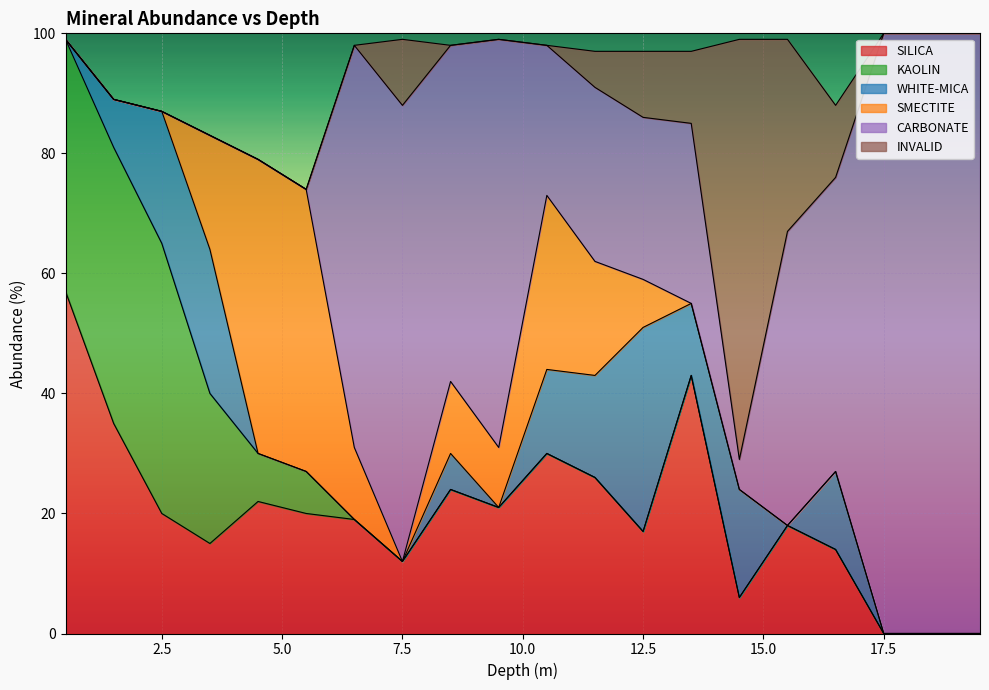

What is the difference between the SMECTITE values at 12.5 and 11.5?

11